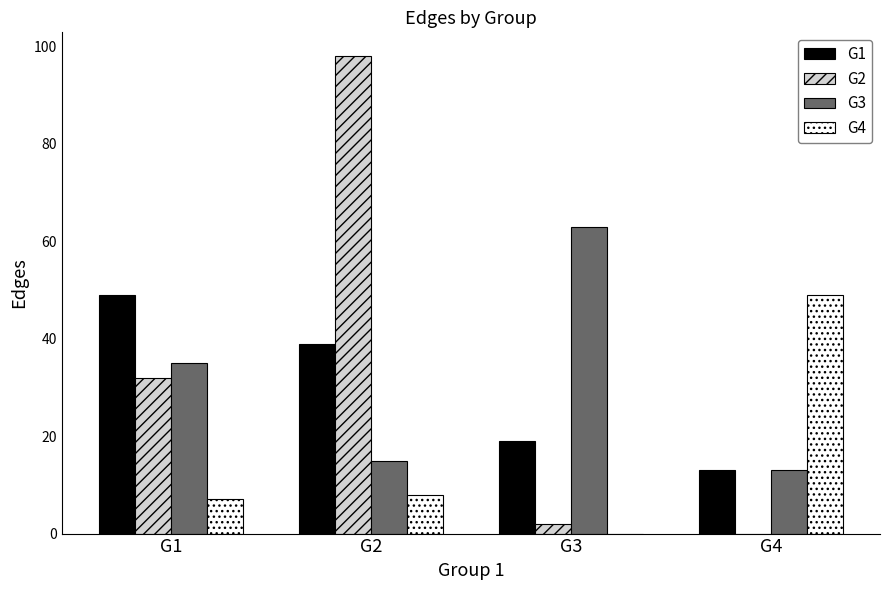

What is the greatest value displayed?

98